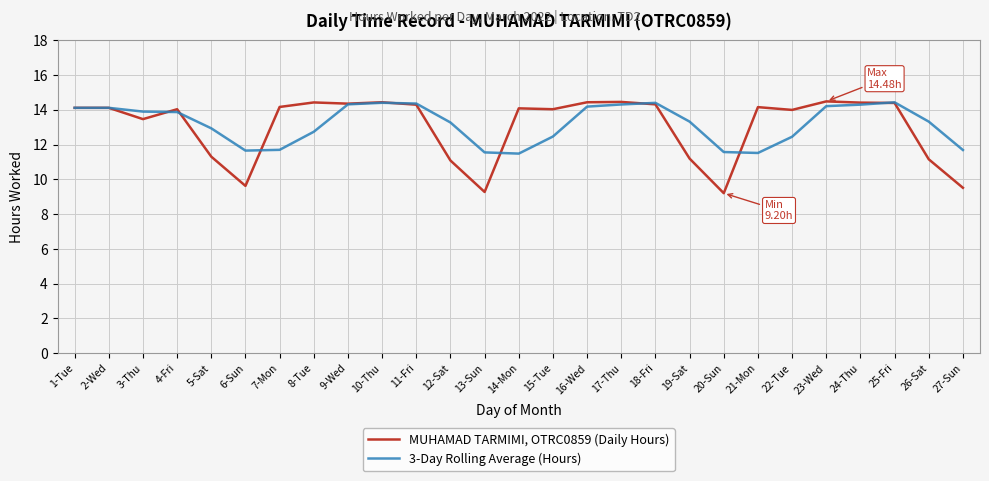

What position from the right is 10-Thu?

18